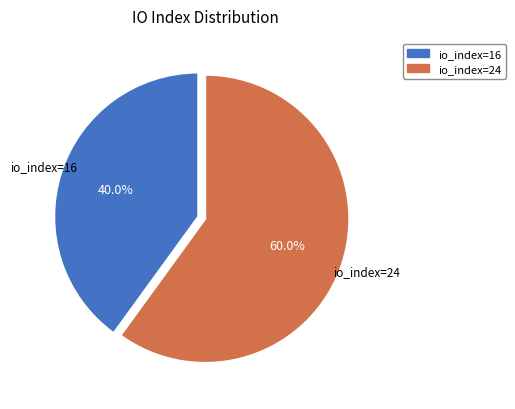

Approximately how many times larger is the value at io_index=16 compared to io_index=24?

0.7